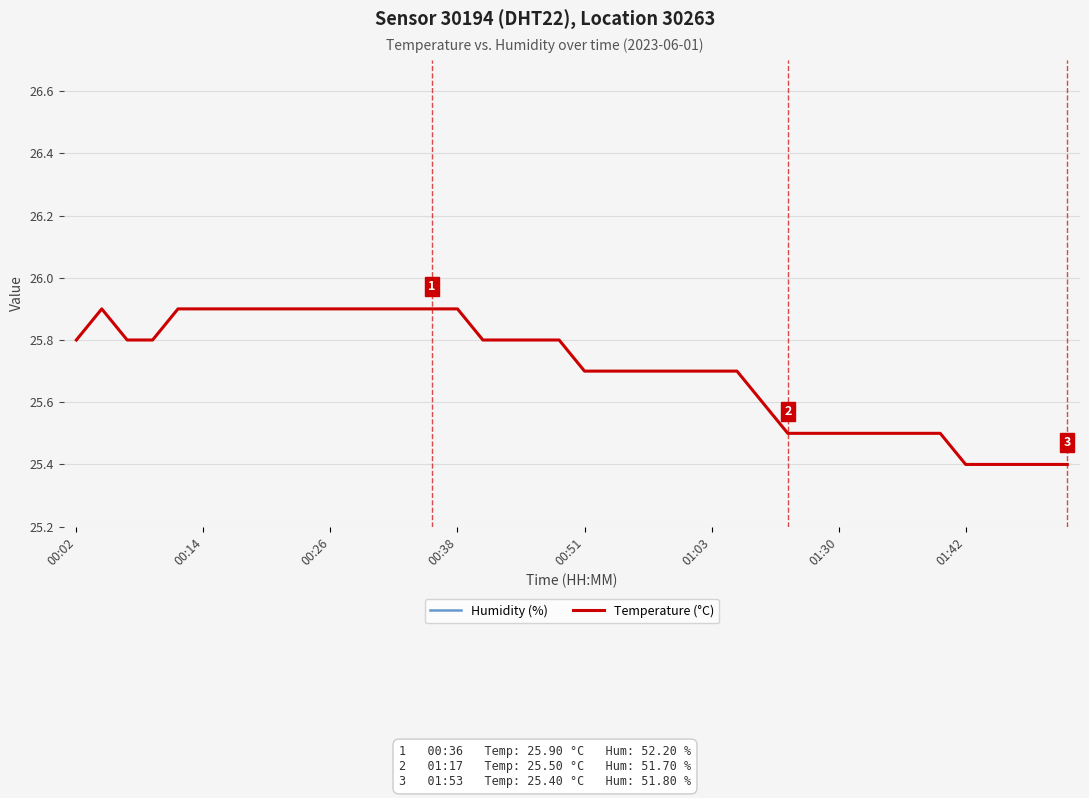

What is the difference between the highest and lowest values at 24?

26.0